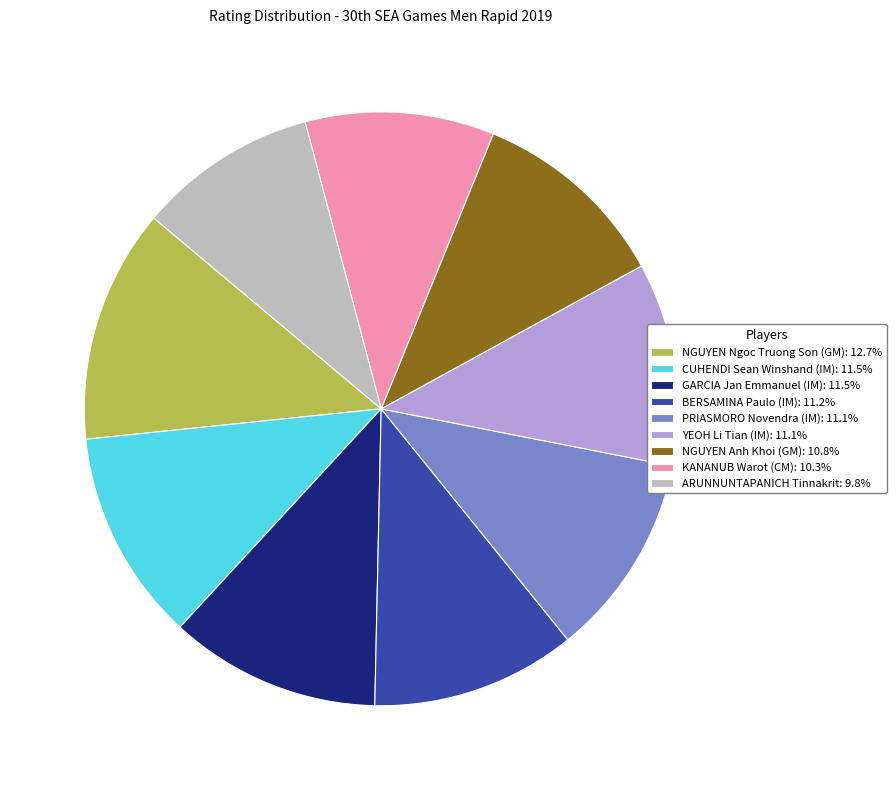

Is there any slice that represents more than half of the pie?

No